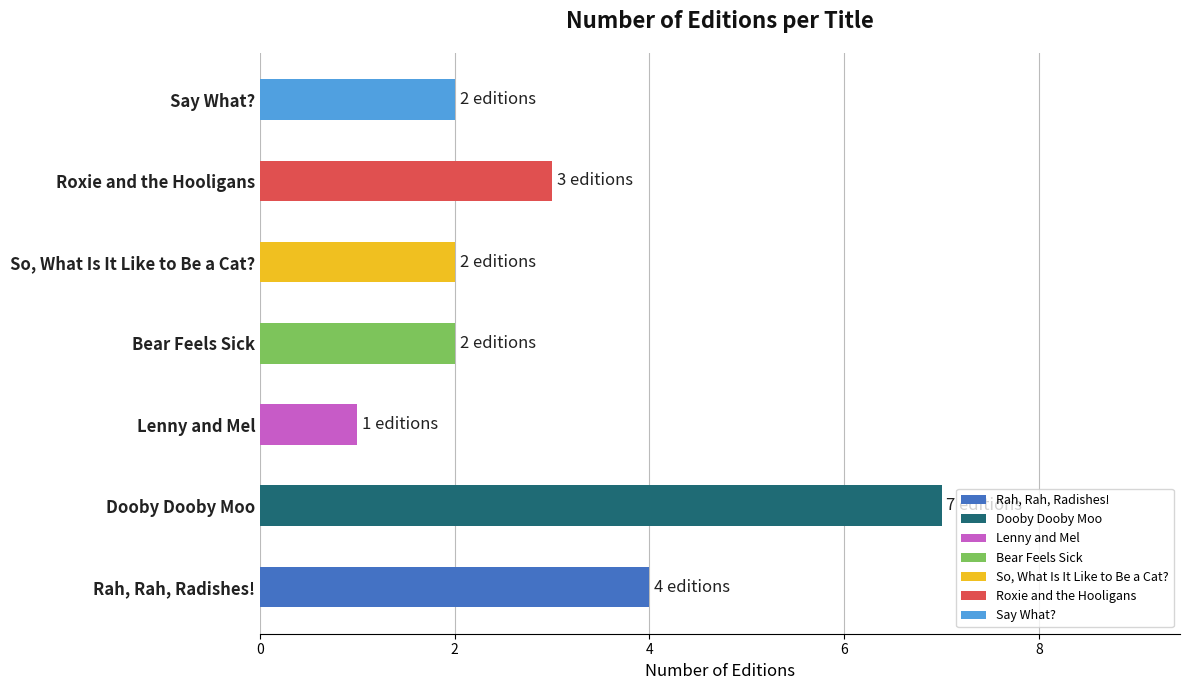

Approximately how many times larger is the value at Rah, Rah, Radishes! compared to Dooby Dooby Moo?

0.6